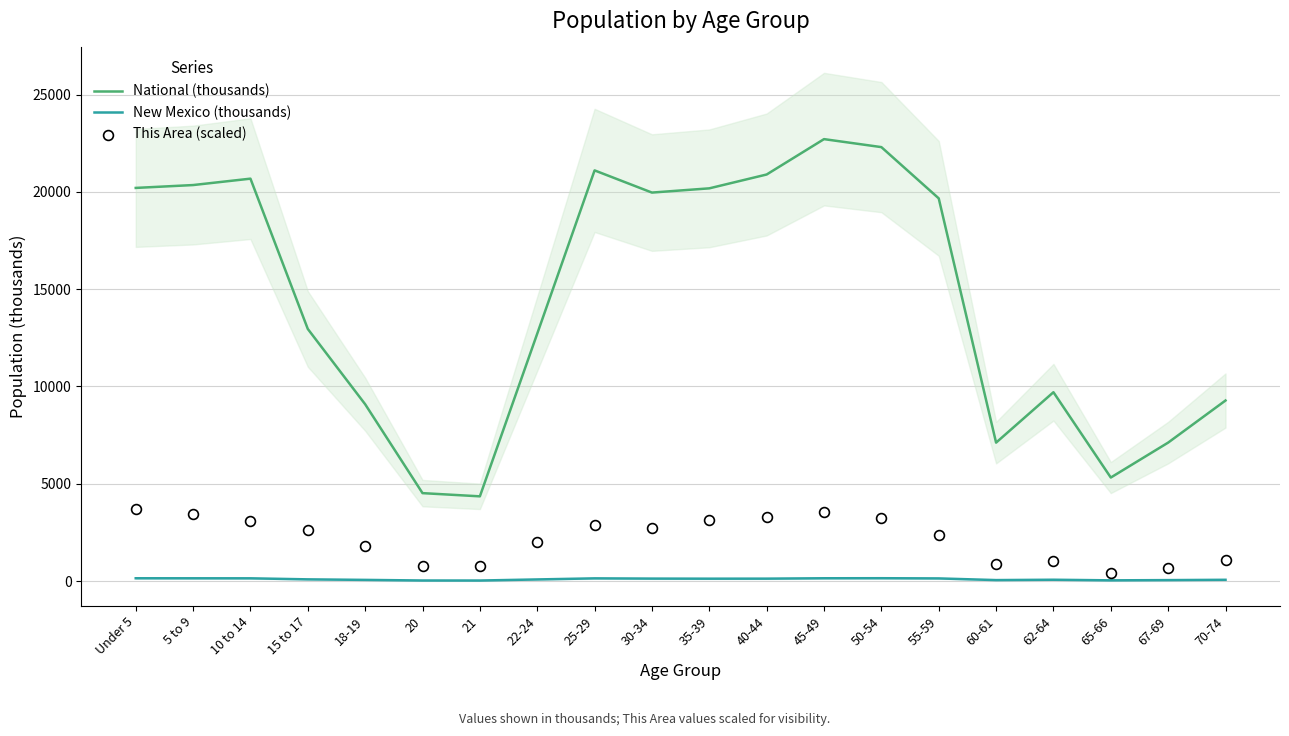

Which series has the largest total across all categories?

National (thousands)